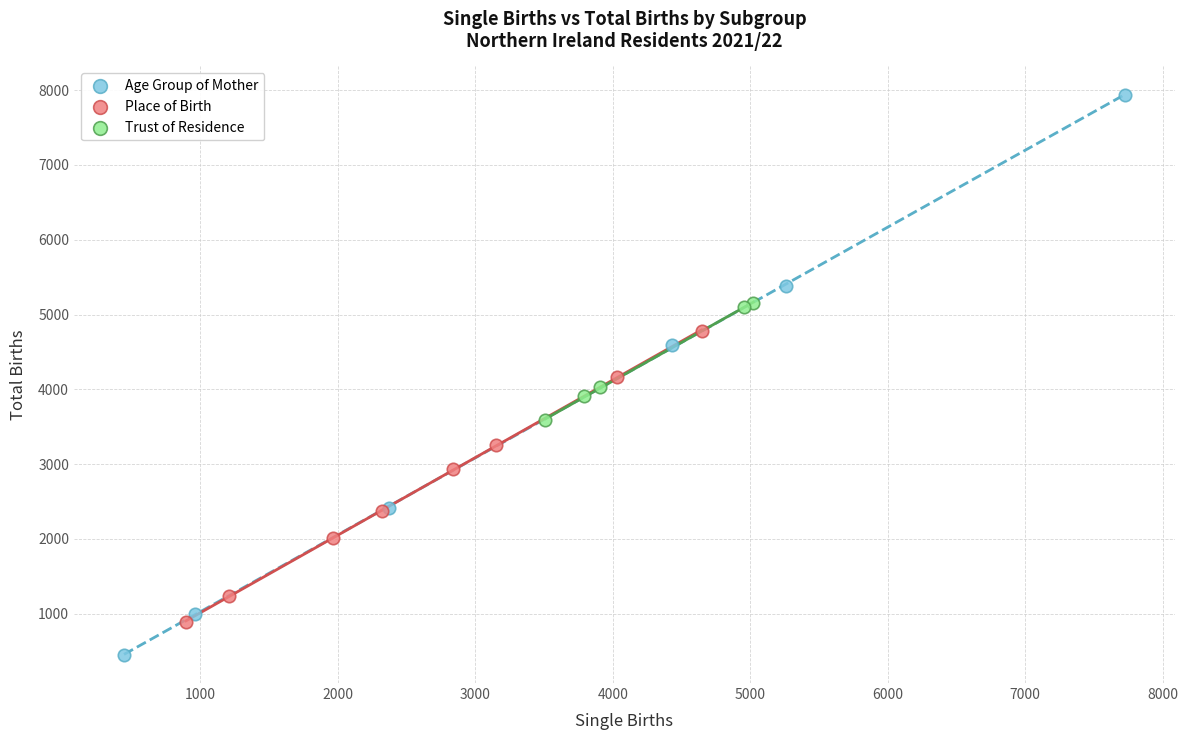

Which series has the widest spread of Y values?

Age Group of Mother